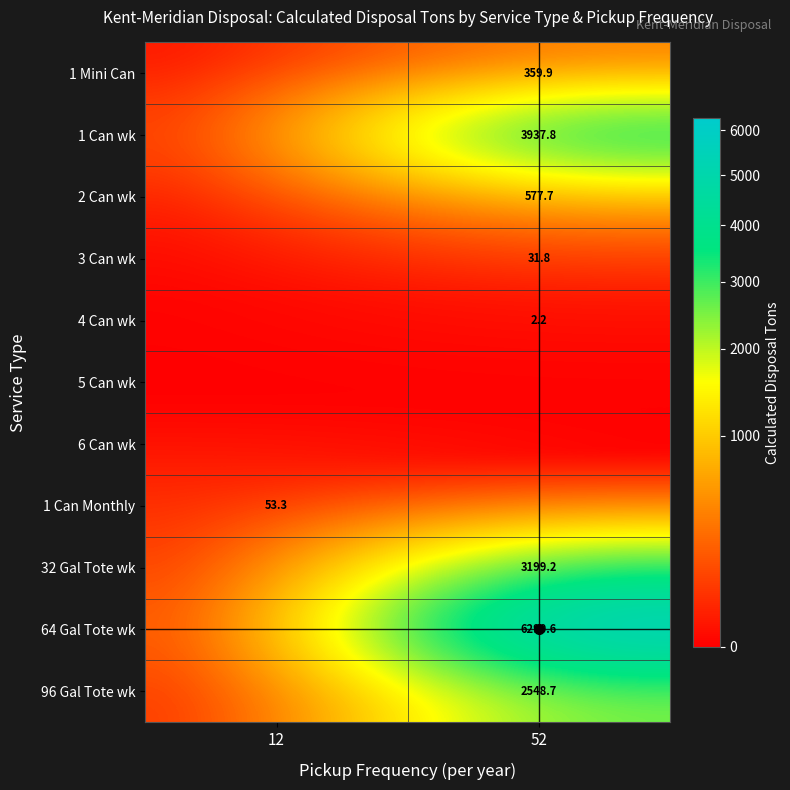

The 96 Gal Tote wk series shows 1259.6 at 52. True or false?

False